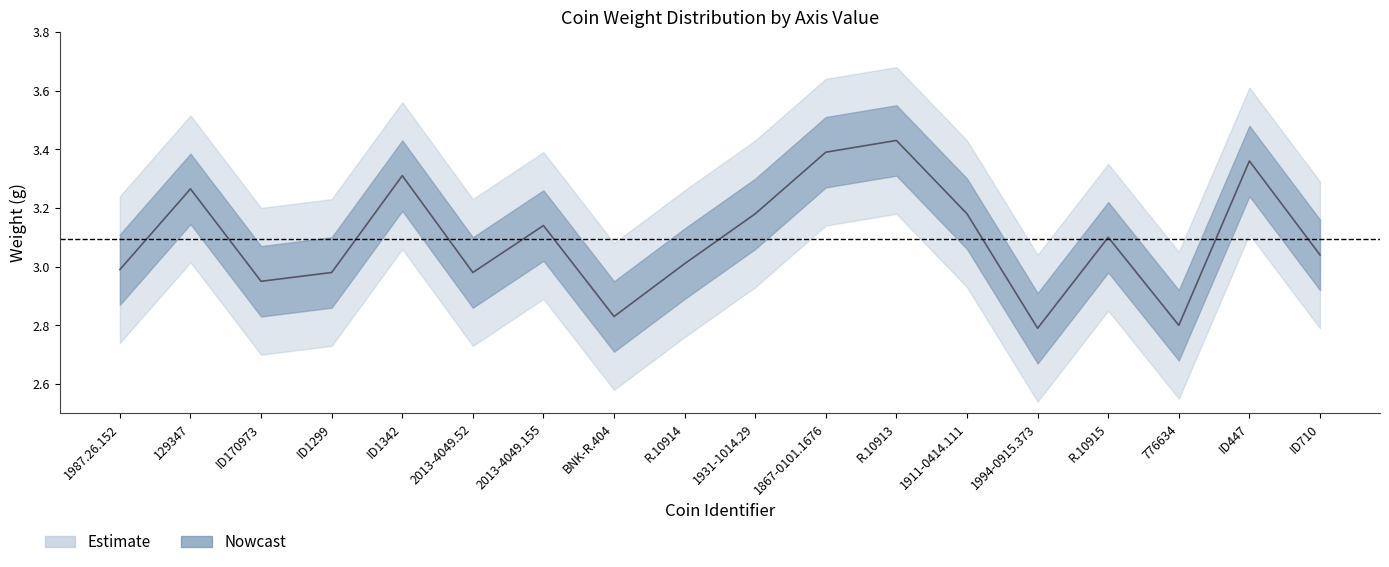

What is the greatest value displayed?

3.4